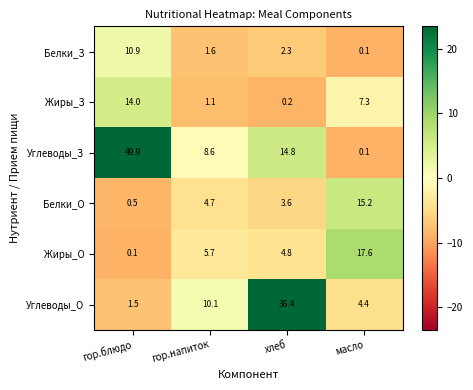

True or false: Жиры_З has a value of 0.4 at хлеб.

False